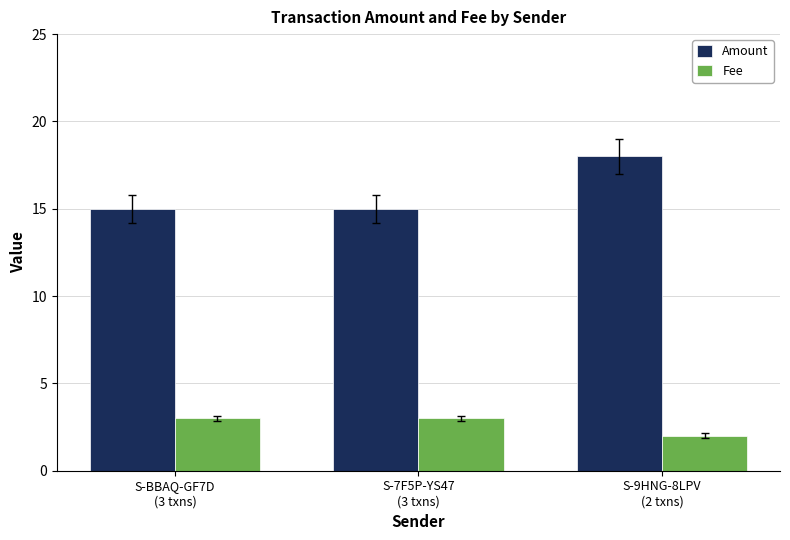

What is the sum of all Fee values?

8